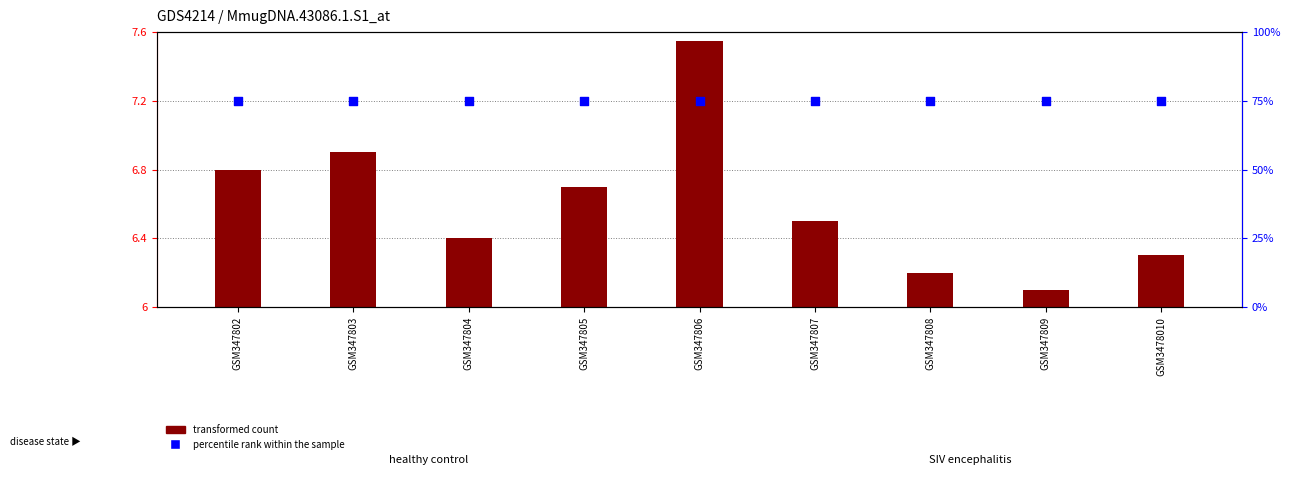

Which series has the largest total across all categories?

percentile rank within the sample